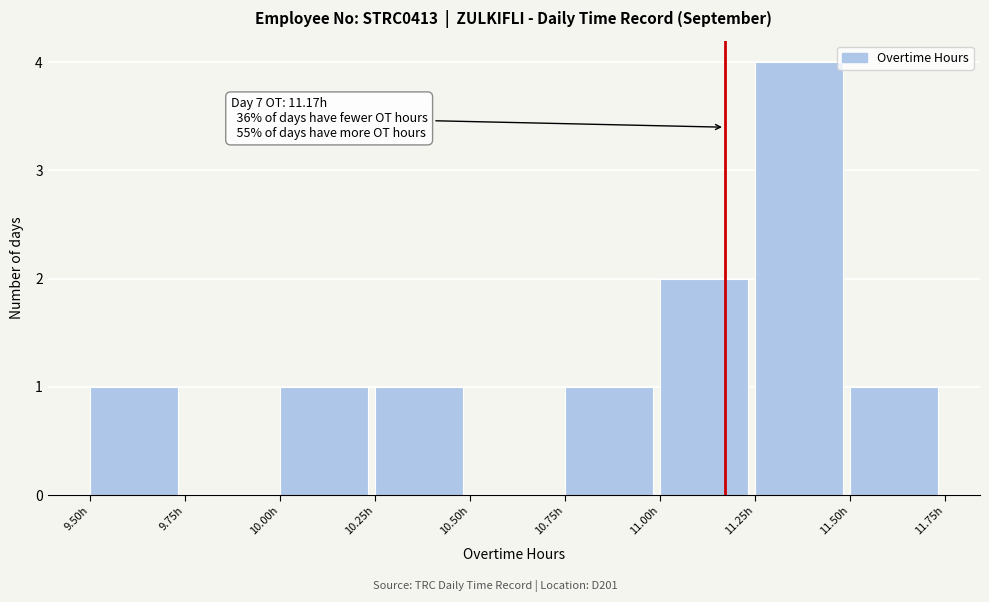

Over which range of the x-axis is the bar tallest?

11.25 to 11.50